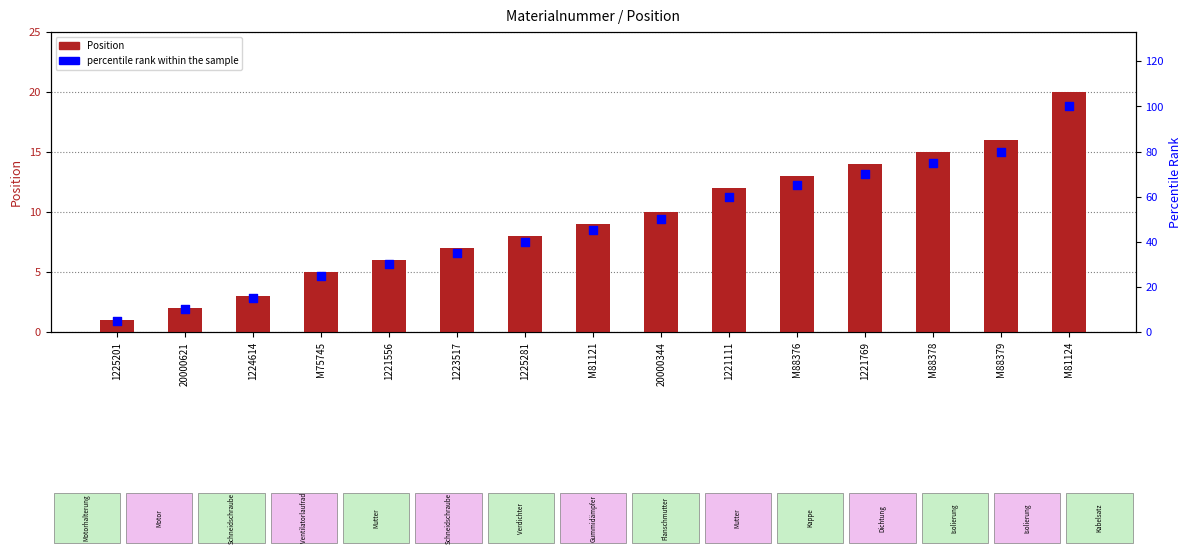

At which category is the sum across all series the highest?

M81124